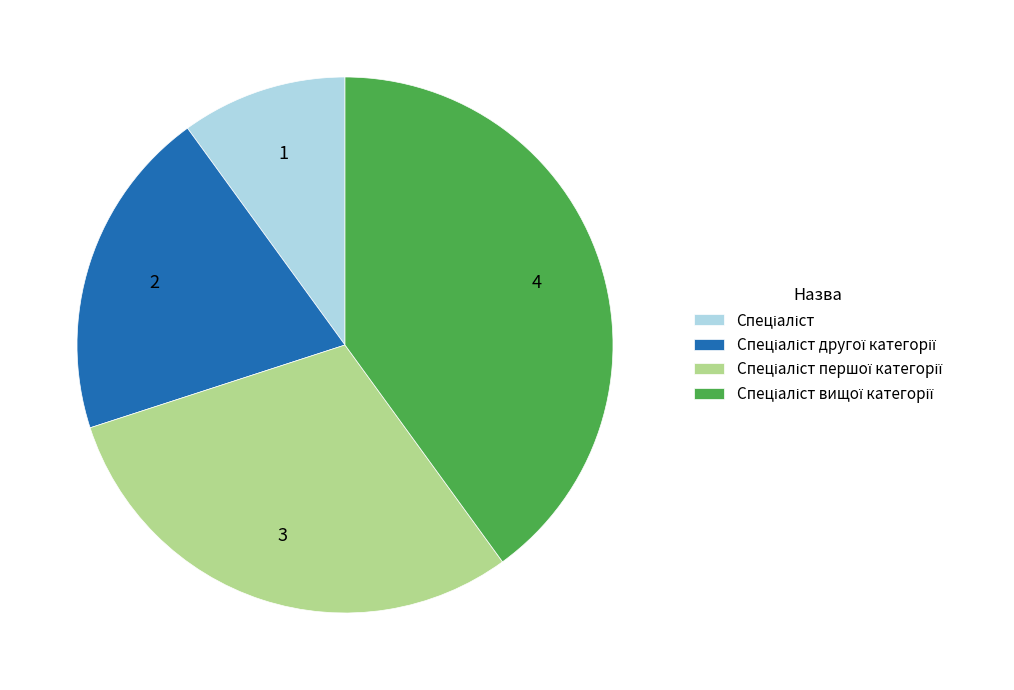

Is there any slice that represents more than half of the pie?

No